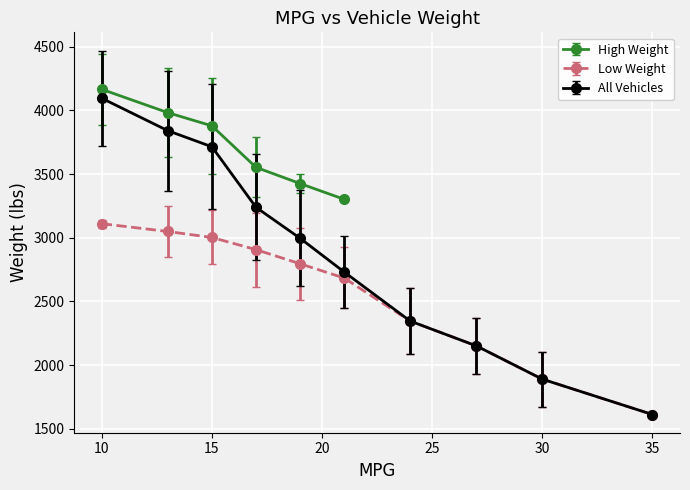

True or false: Low Weight has more than 1 interior local peaks.

False